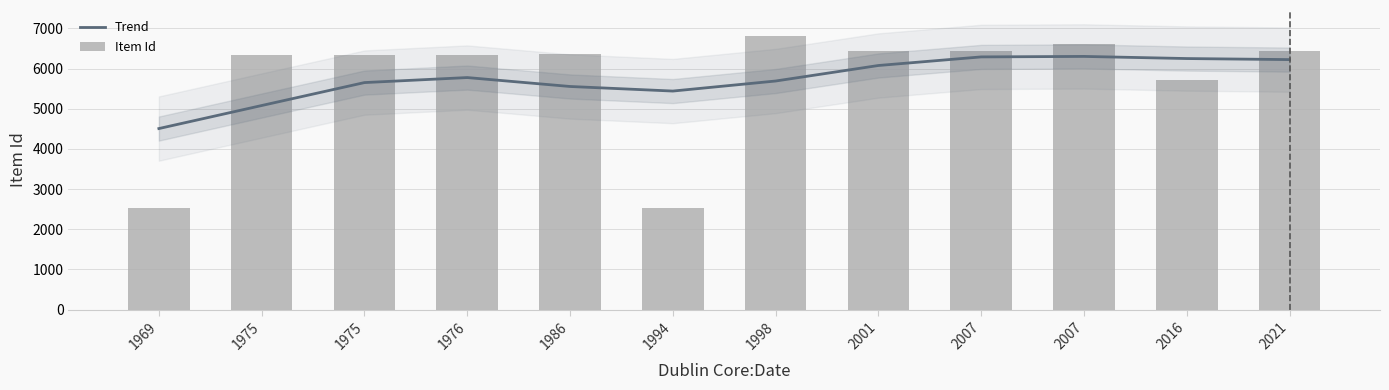

Which series changed the most between 1975 and 1994?

Item Id